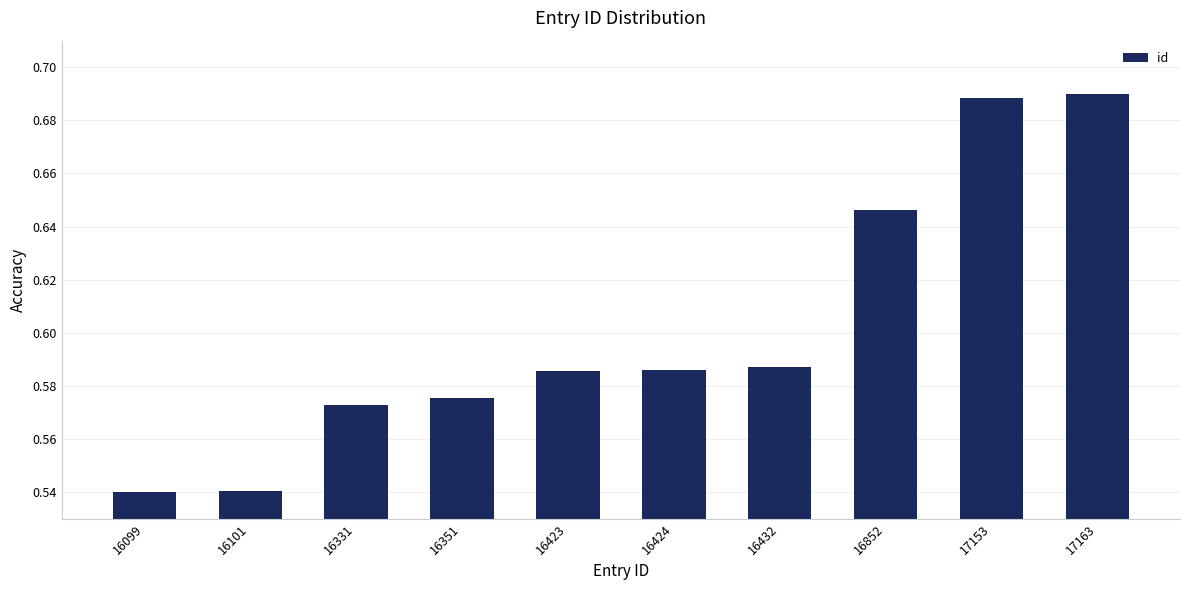

What is the sum of all values?

6.0